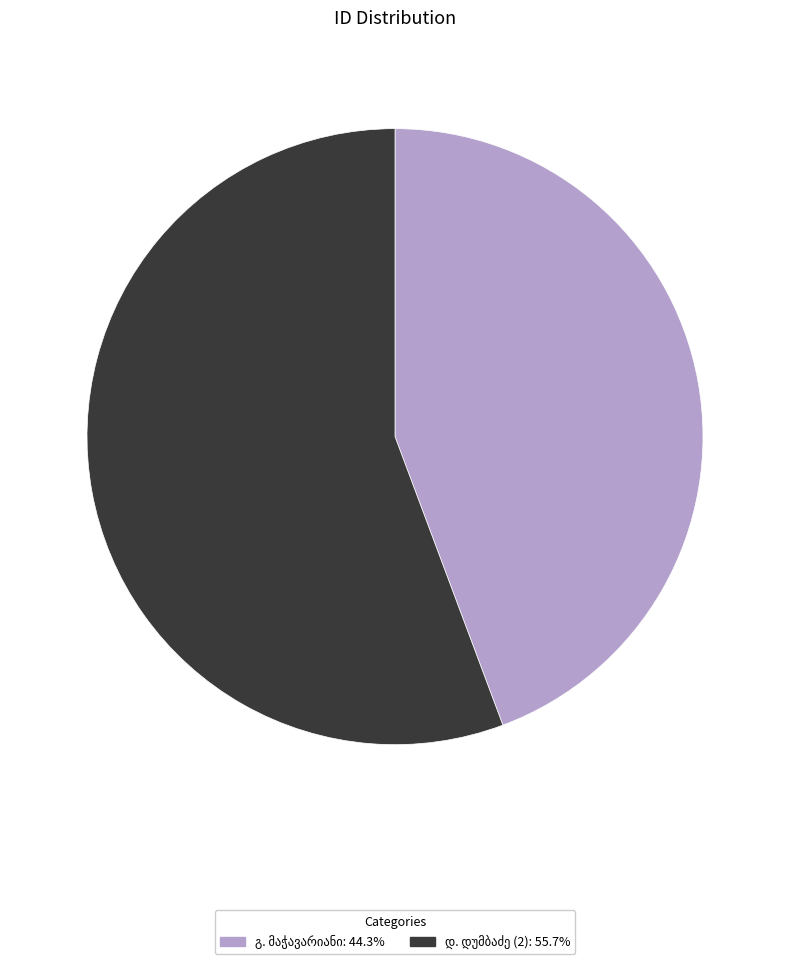

Is there a majority slice in this chart?

Yes